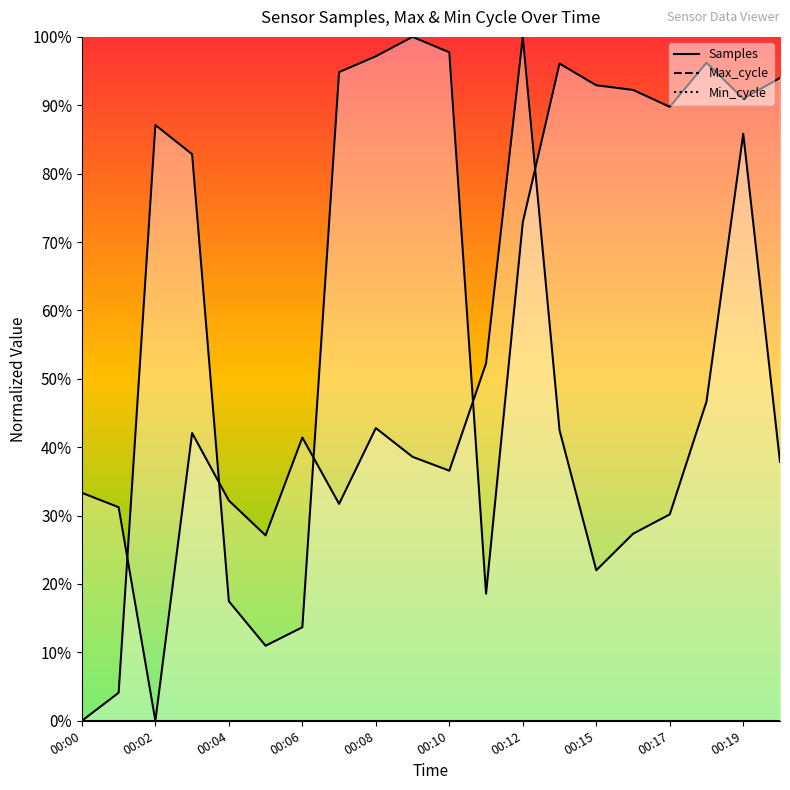

Which series changed the most between 00:04 and 00:07?

Samples